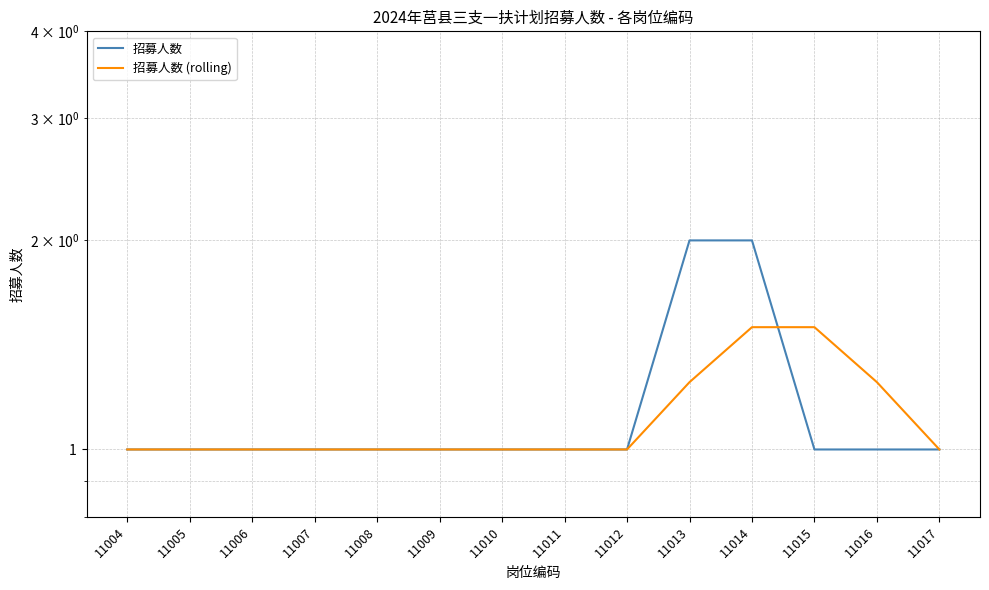

Is it true that 招募人数 equals 1.6 at 11016?

False